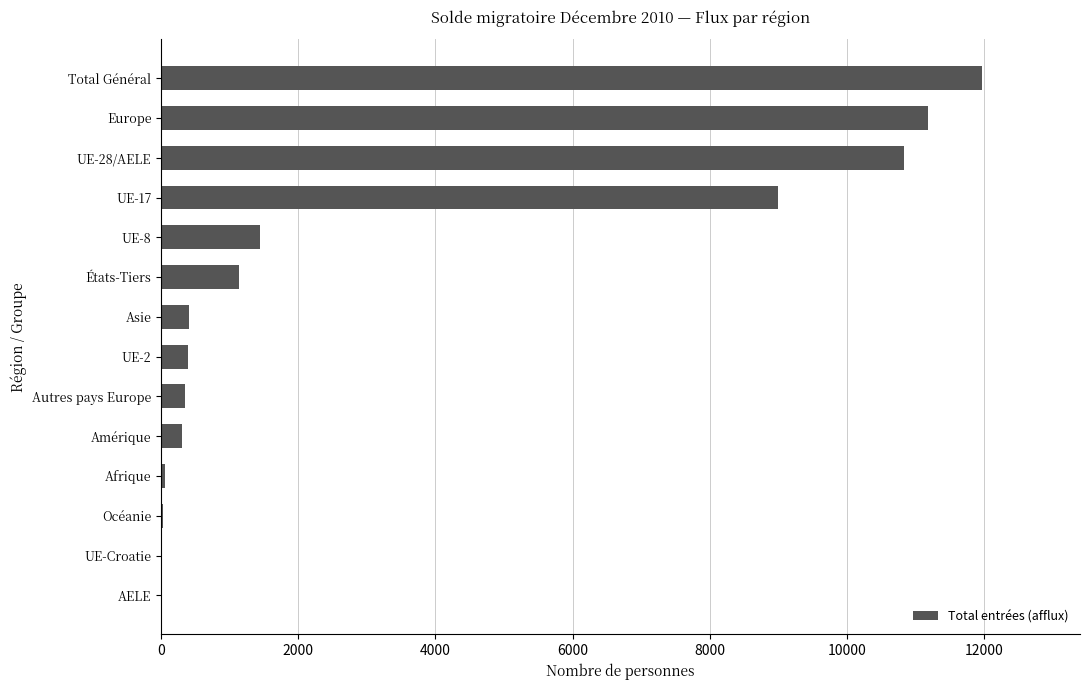

What is the change in value from UE-2 to États-Tiers?

+741